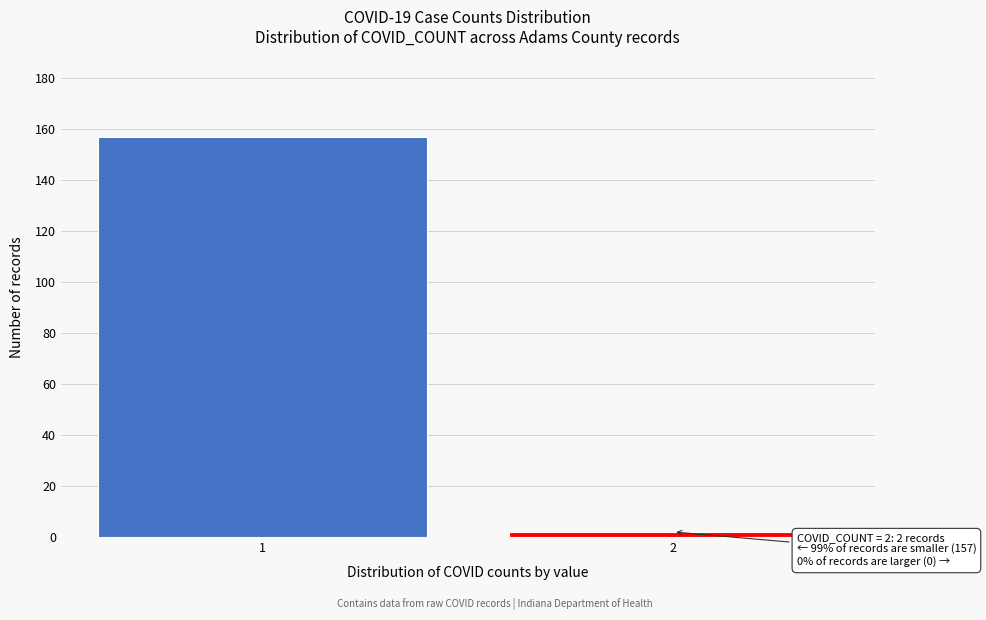

Reading left to right, transcribe all the data shown in this chart.

1=157	2=2